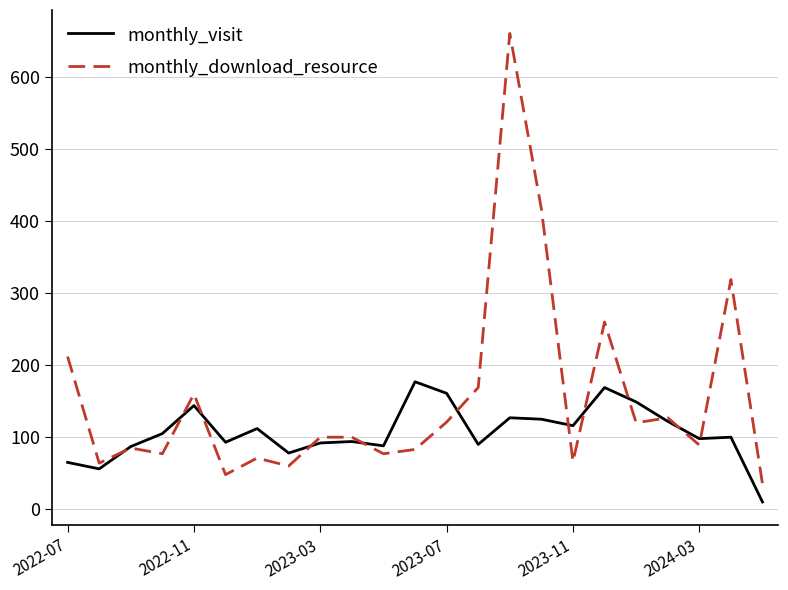

Which series has the largest total across all categories?

monthly_download_resource